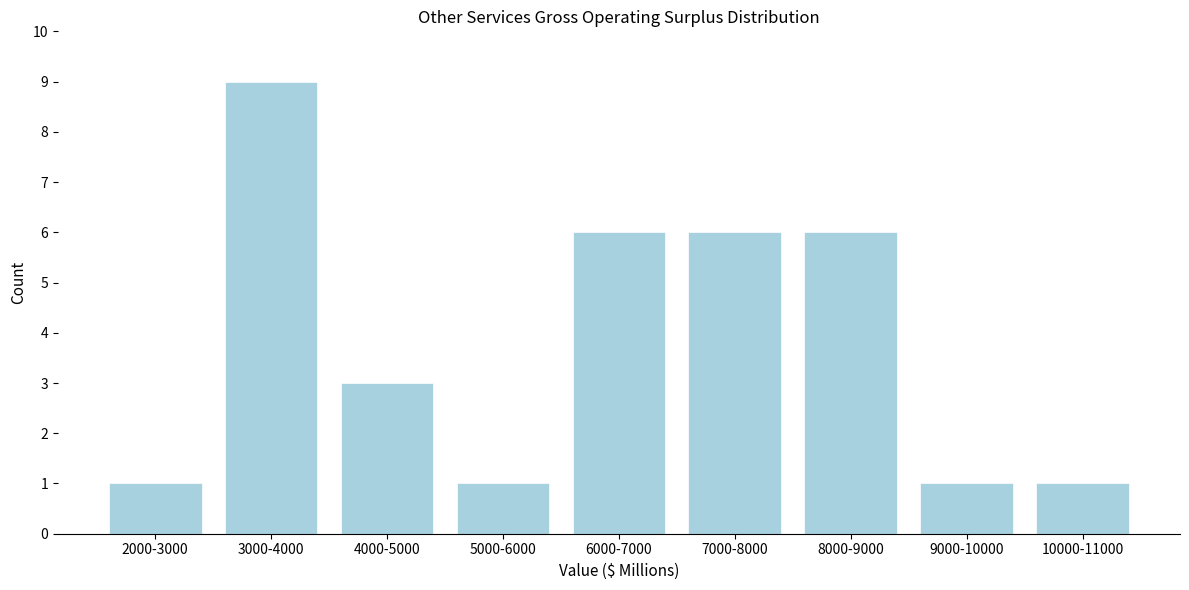

Reading left to right, what are all the values shown in this chart?

2000-3000=1	3000-4000=9	4000-5000=3	5000-6000=1	6000-7000=6	7000-8000=6	8000-9000=6	9000-10000=1	10000-11000=1